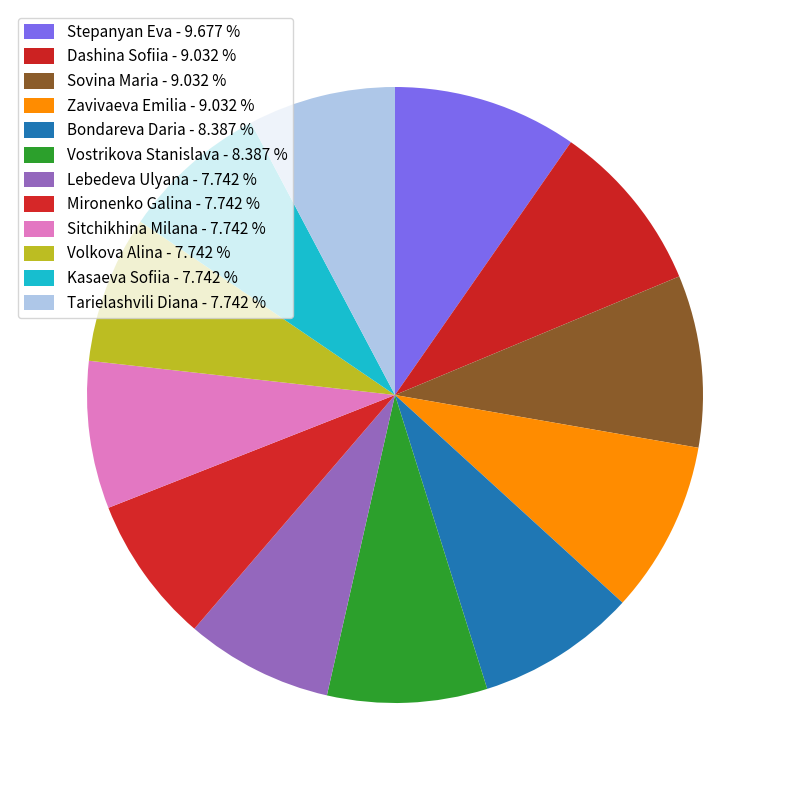

How many slices are in this pie chart?

12